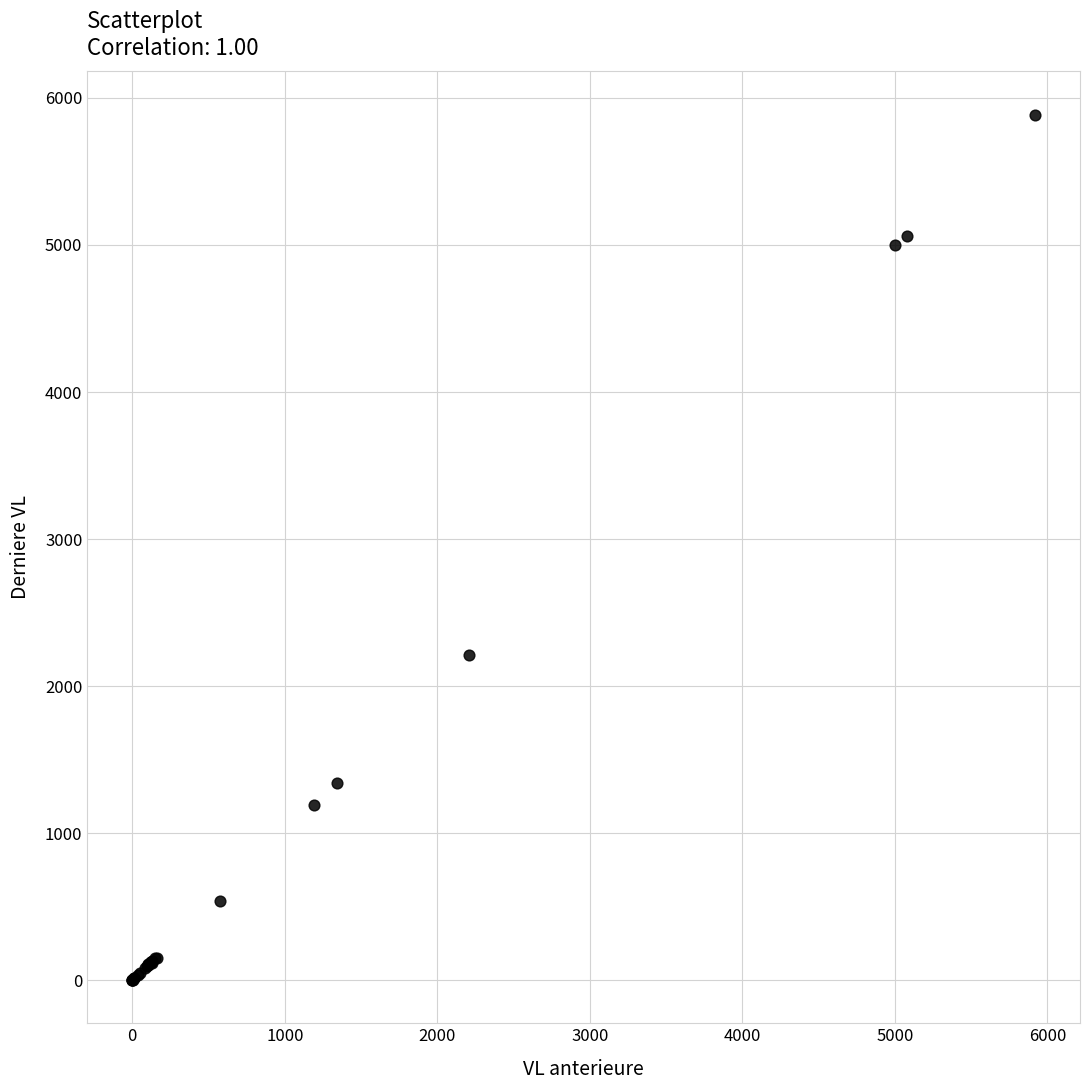

What Y value in the scatter plot is closest to 2944?

2213.2